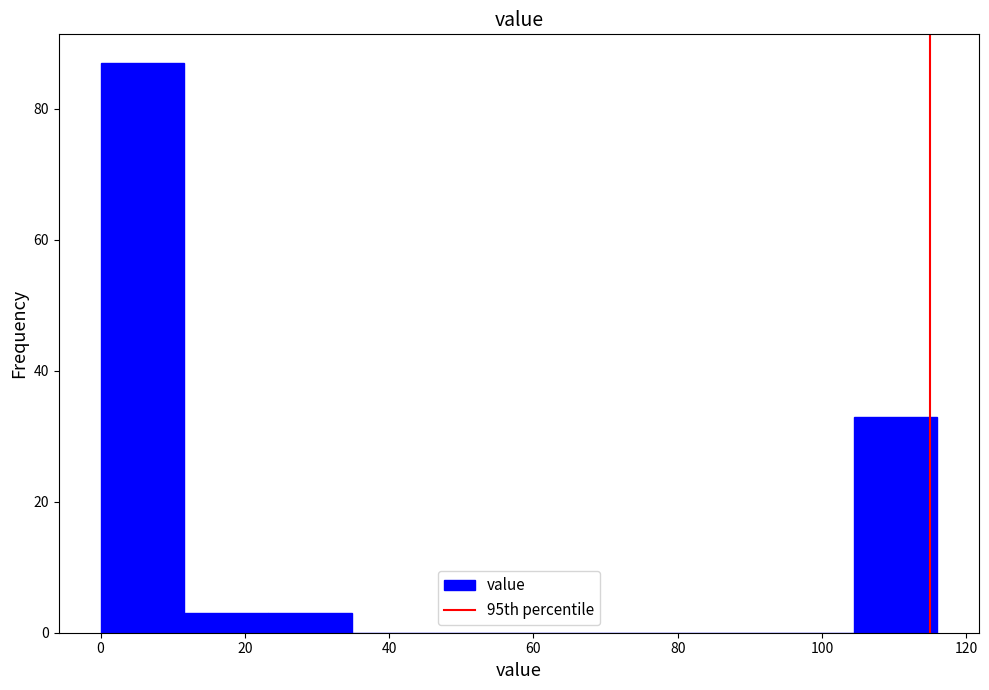

How tall is the bar that spans 0.0 to 11.6 on the x-axis? Neither the bar edges nor the heights are printed on the chart, so give them approximately, as read against the axes.

88